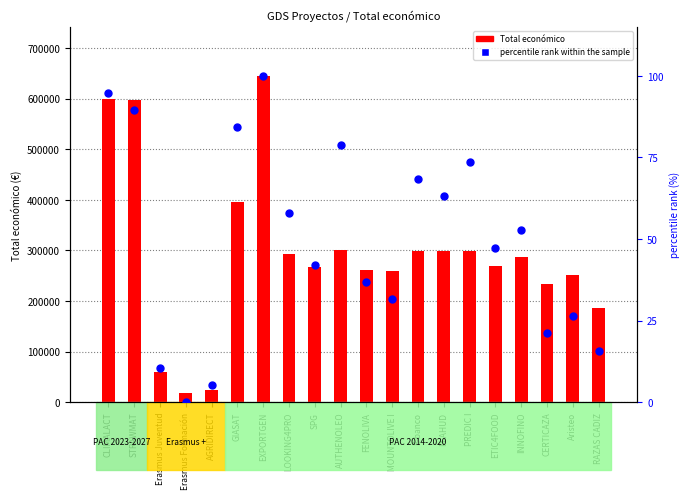

Which series has the largest Y range (max minus min)?

Total económico